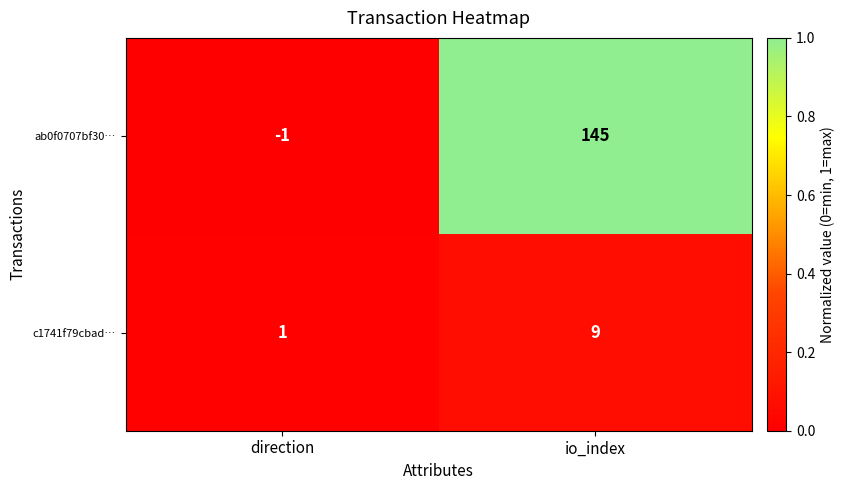

At how many categories does at least one series exceed 0?

2